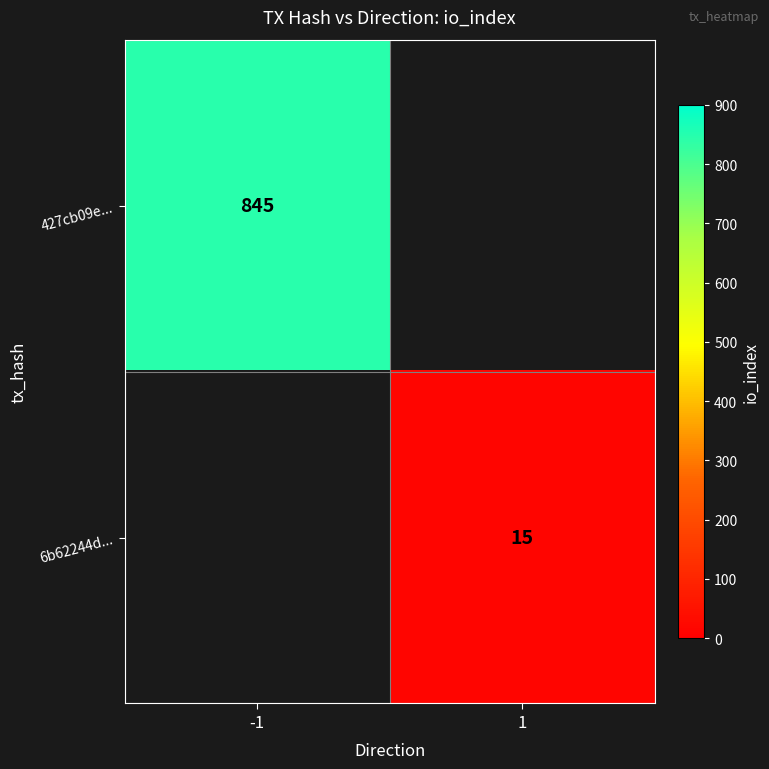

Is it true that 427cb09e... equals 1171.4 at -1?

False